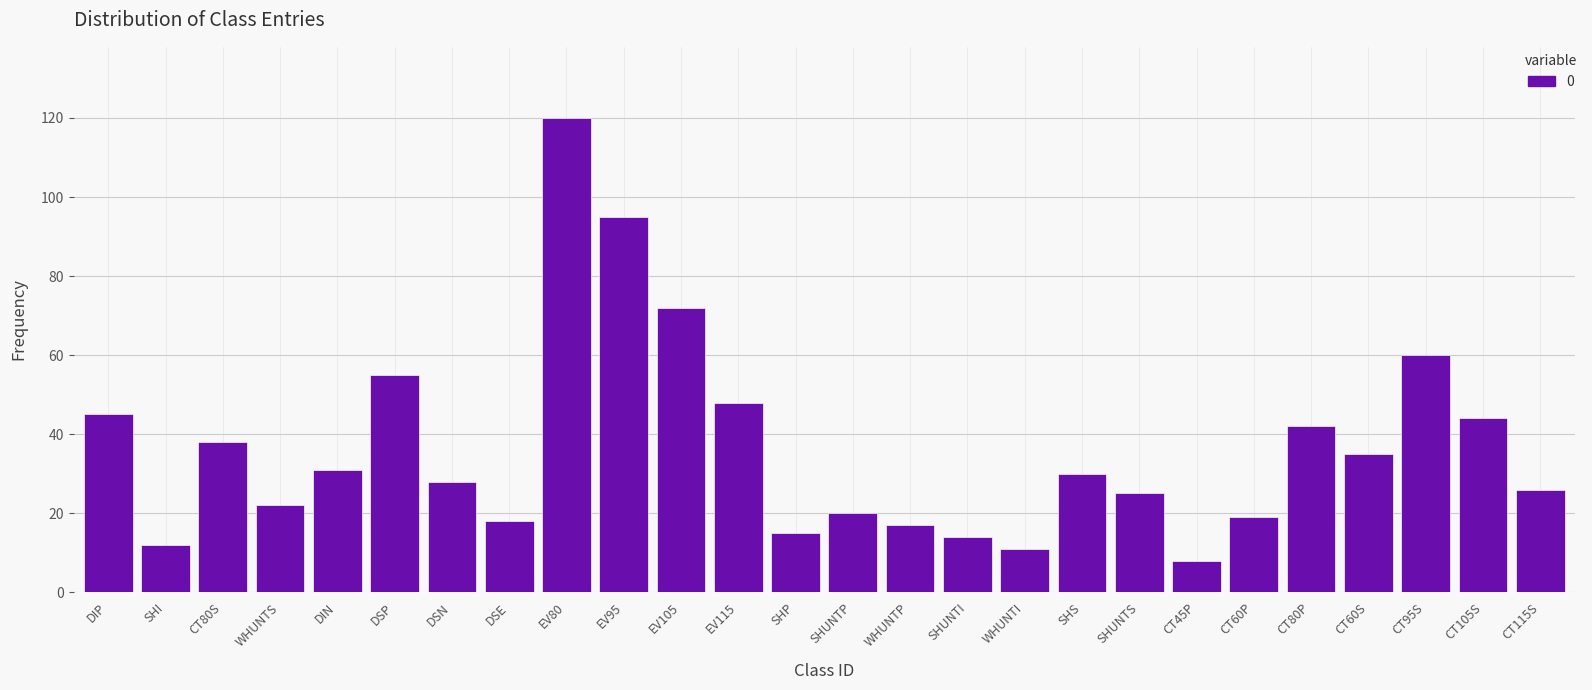

Reading right to left, transcribe all the data shown in this chart.

CT115S=26	CT105S=44	CT95S=60	CT60S=35	CT80P=42	CT60P=19	CT45P=8	SHUNTS=25	SHS=30	WHUNTI=11	SHUNTI=14	WHUNTP=17	SHUNTP=20	SHP=15	EV115=48	EV105=72	EV95=95	EV80=120	DSE=18	DSN=28	DSP=55	DIN=31	WHUNTS=22	CT80S=38	SHI=12	DIP=45